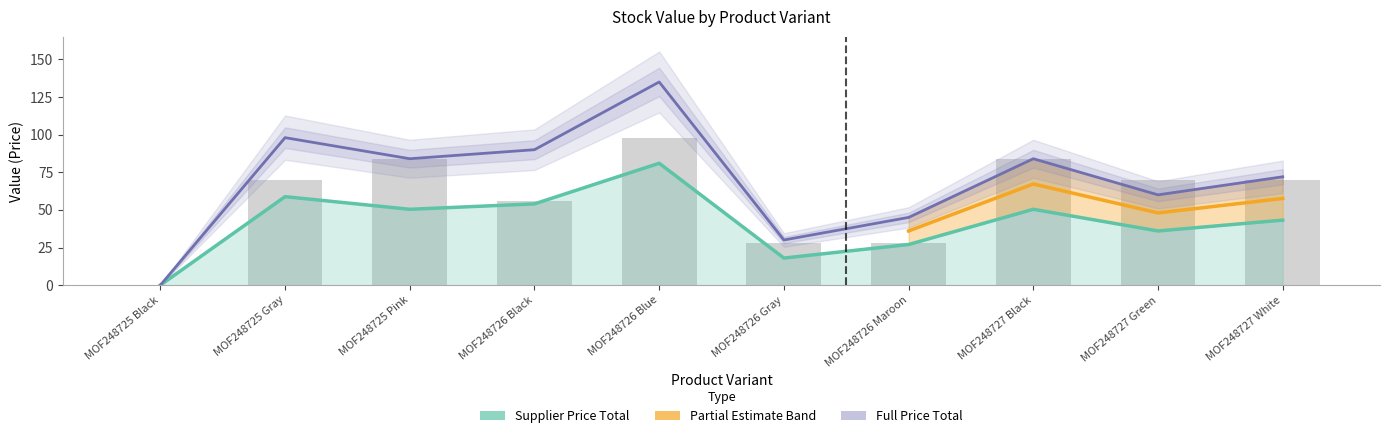

Is it true that Full Price Total equals 44.5 at MOF248725 Black?

False